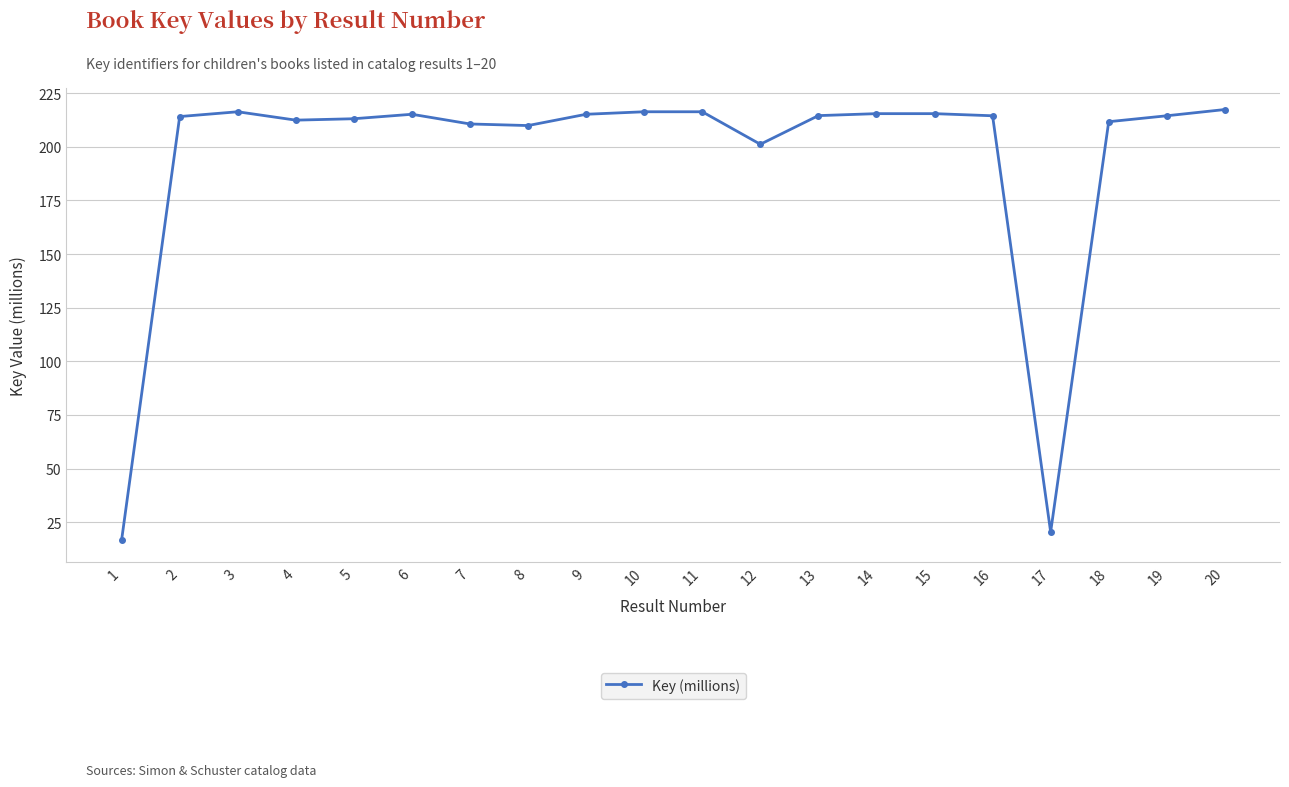

True or false: the data has more than 1 interior local peaks.

True